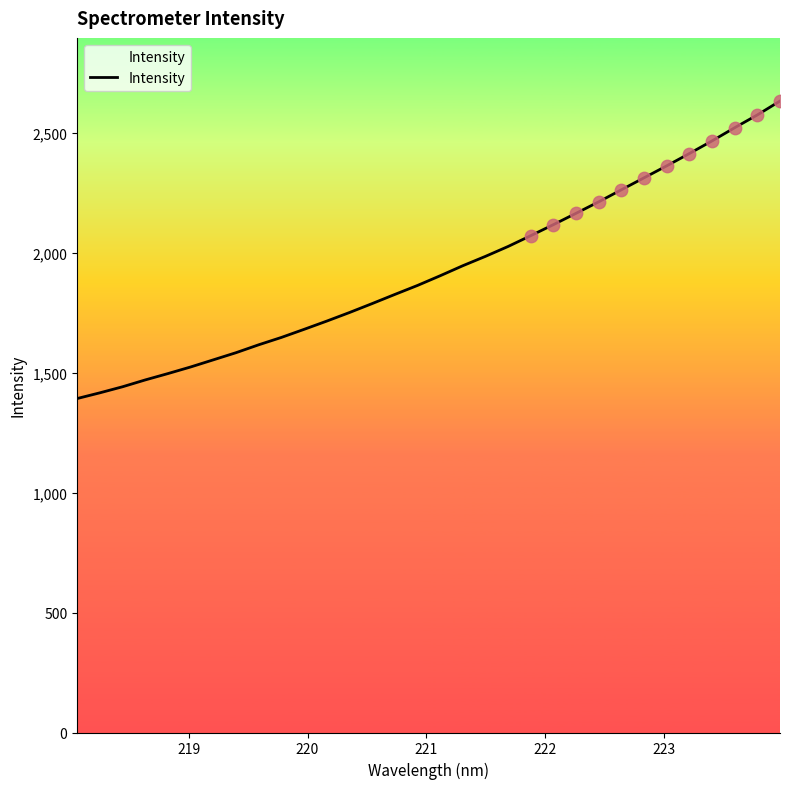

What is the greatest value displayed?

2631.6